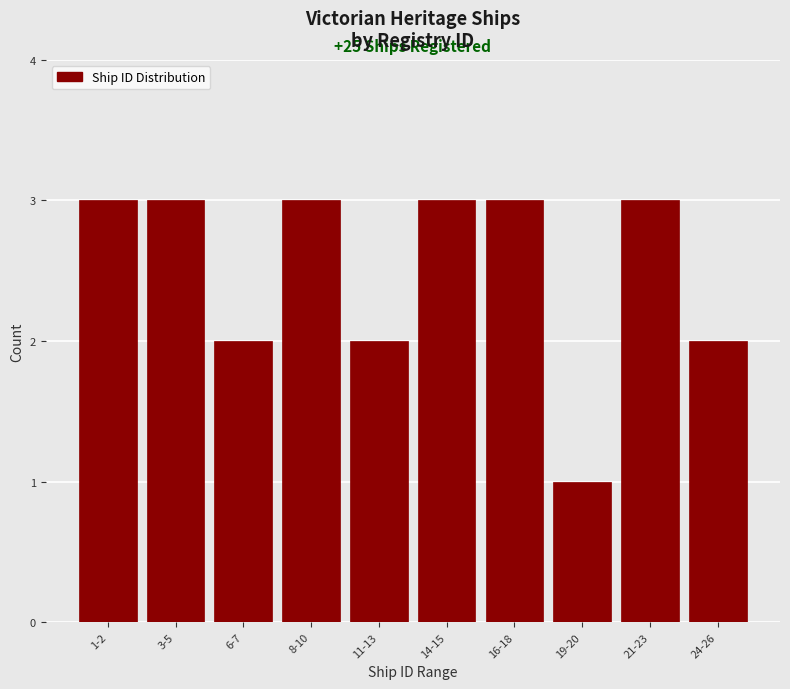

Reading left to right, what are all the values shown in this chart?

3	3	2	3	2	3	3	1	3	2